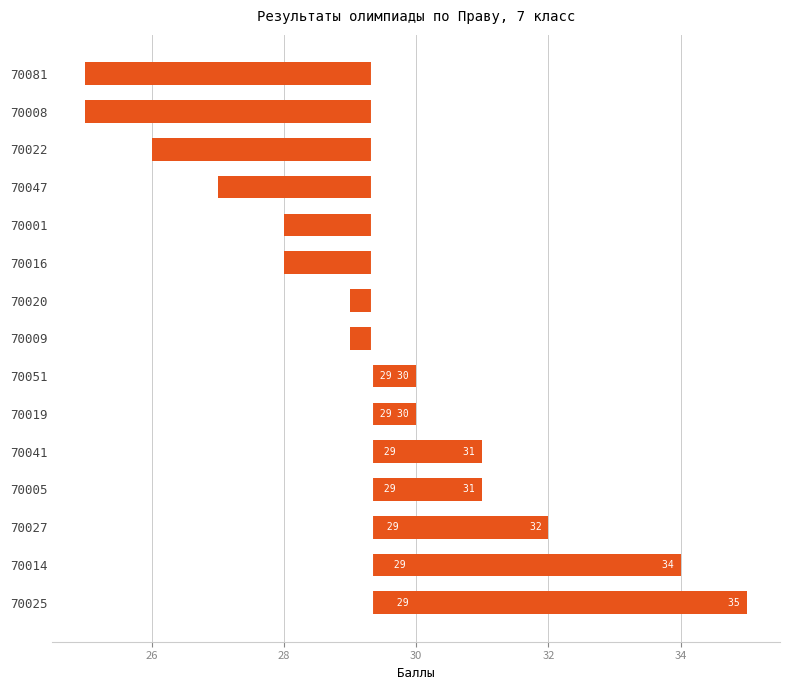

What is the difference between the maximum and minimum values?

10.0